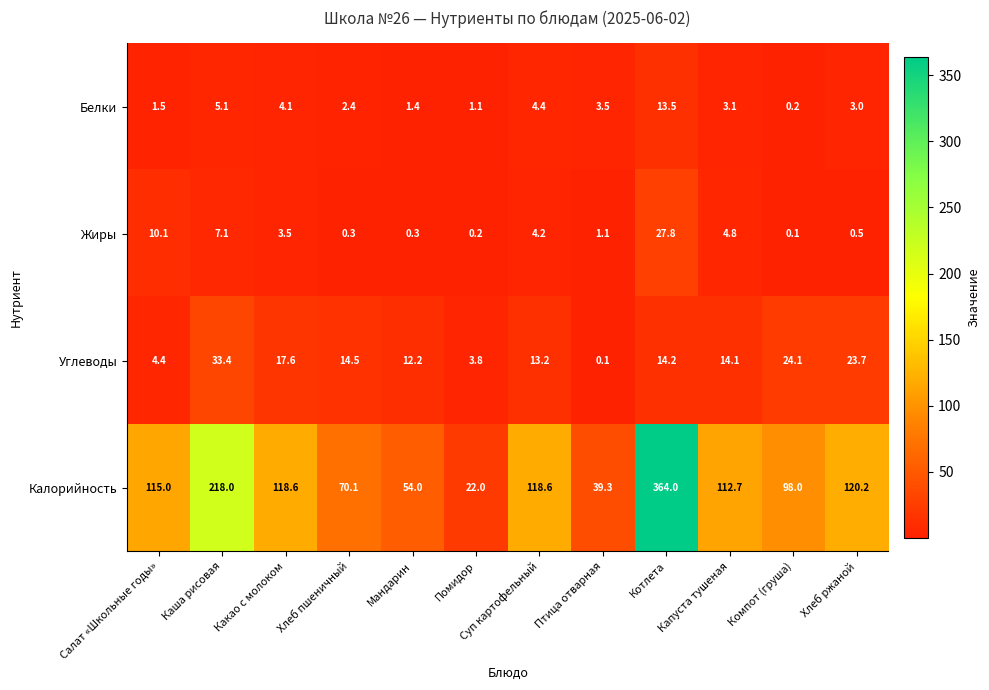

What is the difference between the second highest and minimum values in the Жиры series?

10.0